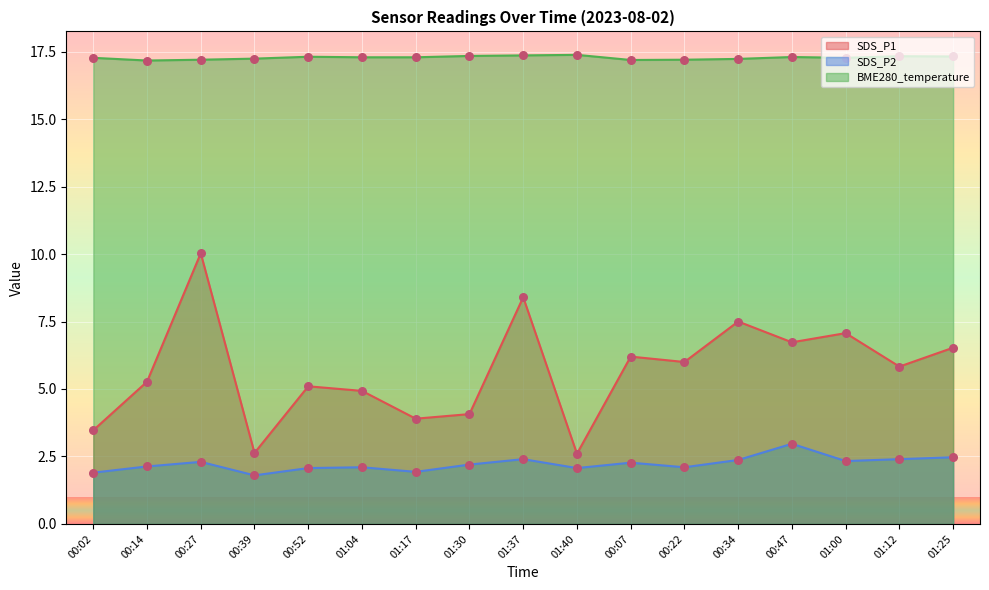

Which series has the largest Y range (max minus min)?

SDS_P1